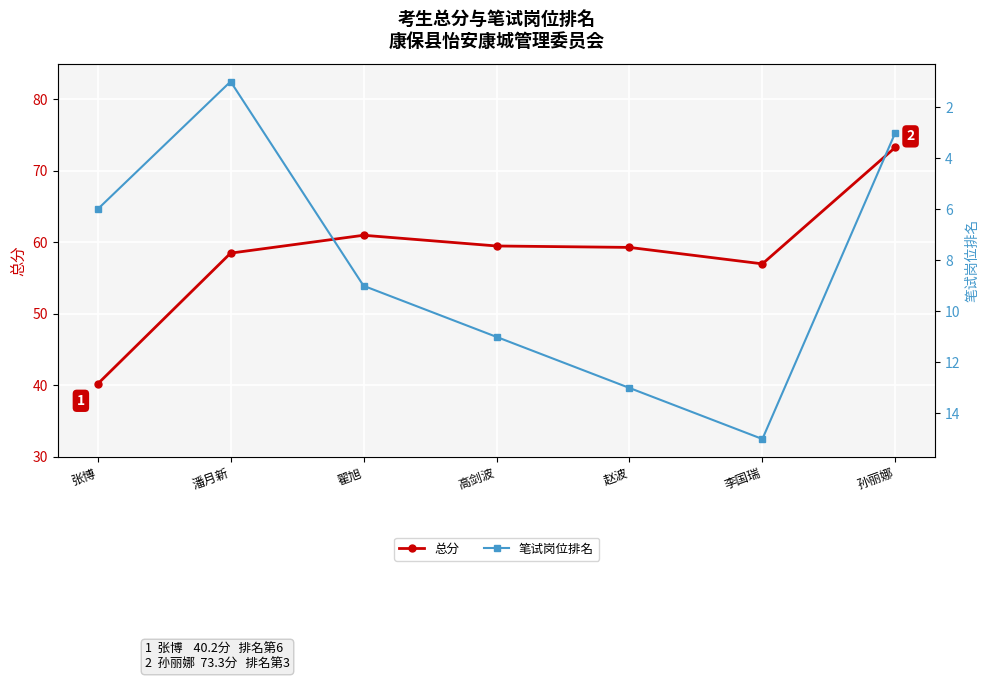

Is this an area chart (filled region under the line)?

No